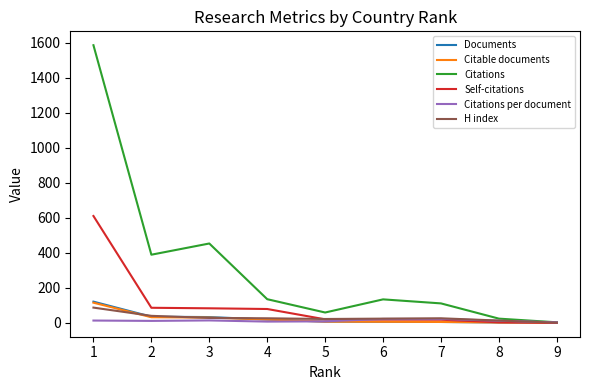

Is it true that Citations per document equals 3.0 at 9?

True